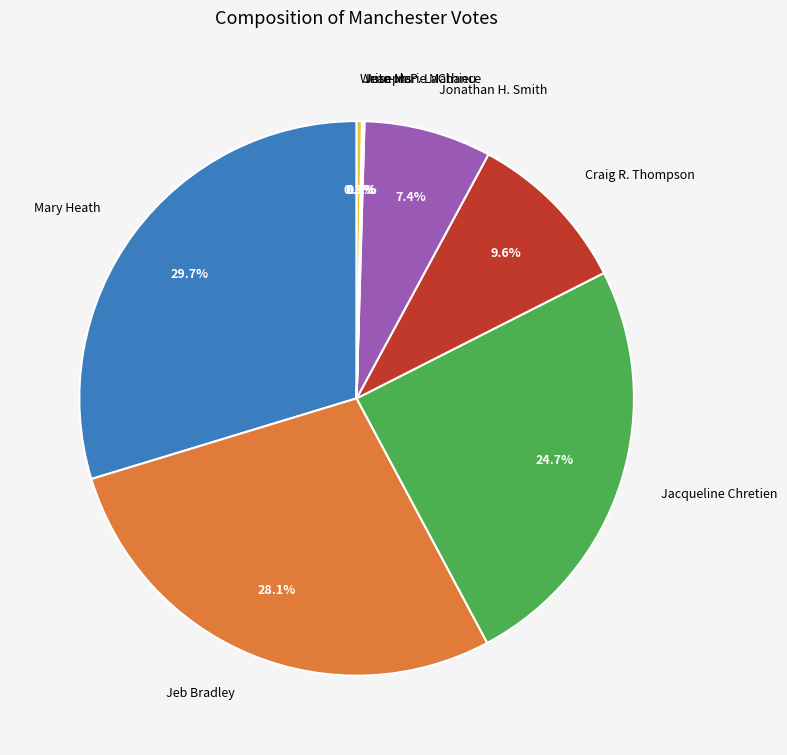

Which category has the biggest portion of the pie?

Mary Heath